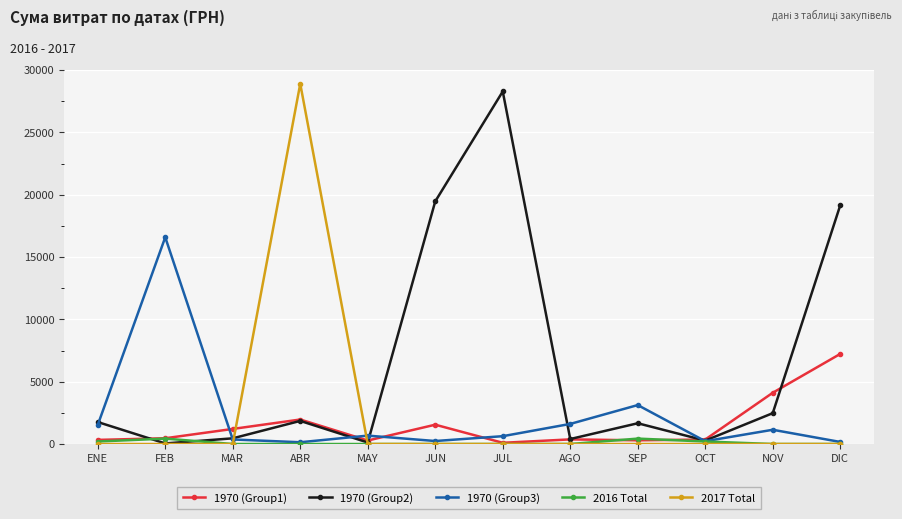

After their last crossing, which series has the higher values: 1970 (Group1) or 1970 (Group3)?

1970 (Group1)